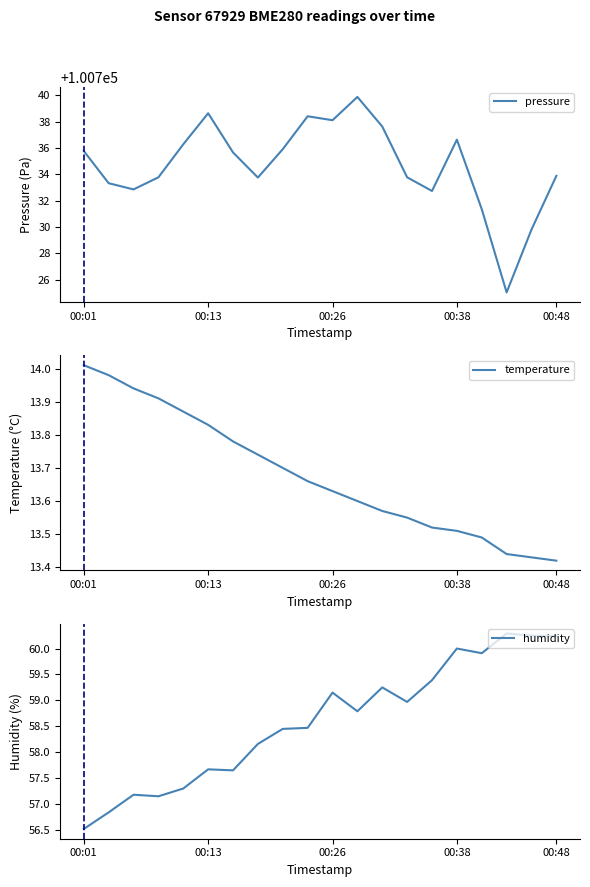

Rank the series by their maximum value, from highest to lowest.

pressure, humidity, temperature